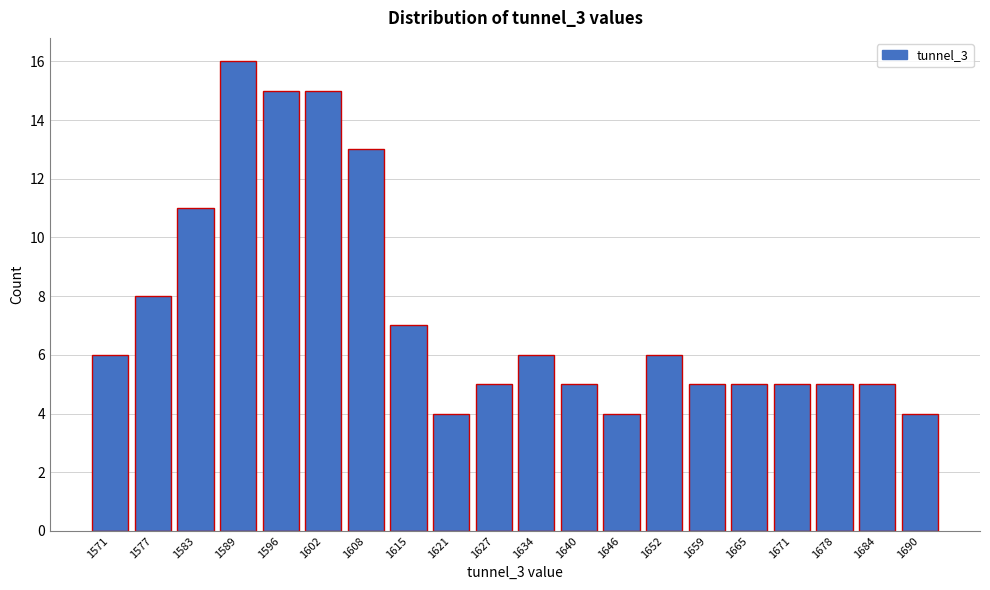

Reading left to right, list all the values displayed in this chart.

6	8	11	16	15	15	13	7	4	5	6	5	4	6	5	5	5	5	5	4